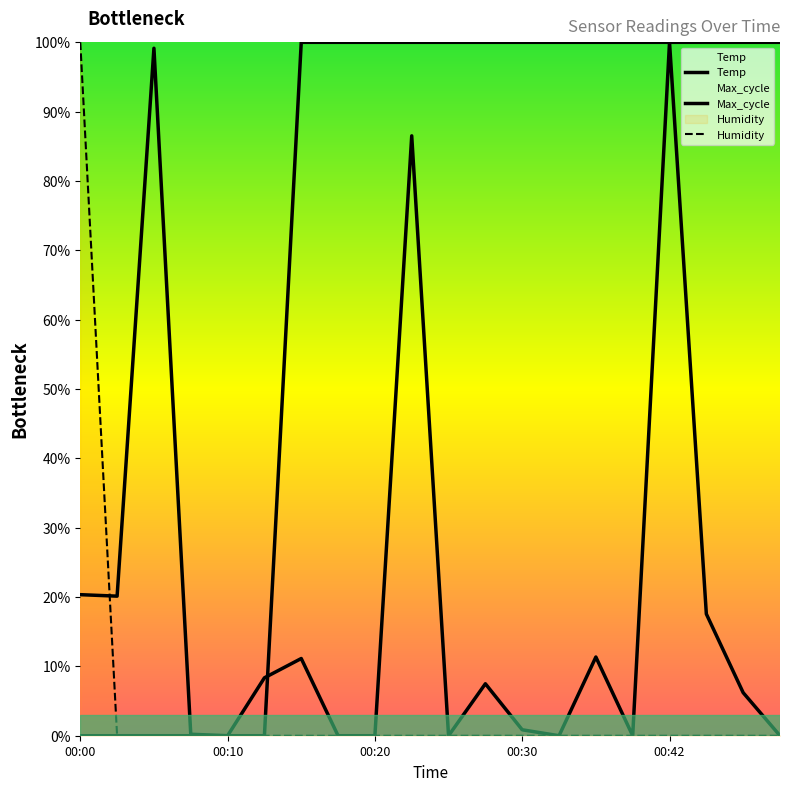

What is the difference between the highest and lowest values at 00:05?

1.0